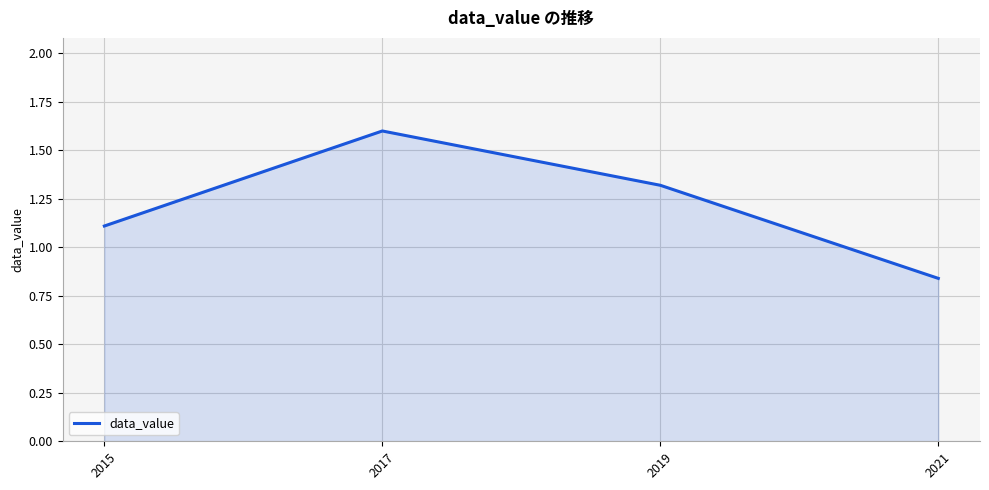

List the labels in order of value, largest first.

2017, 2019, 2015, 2021